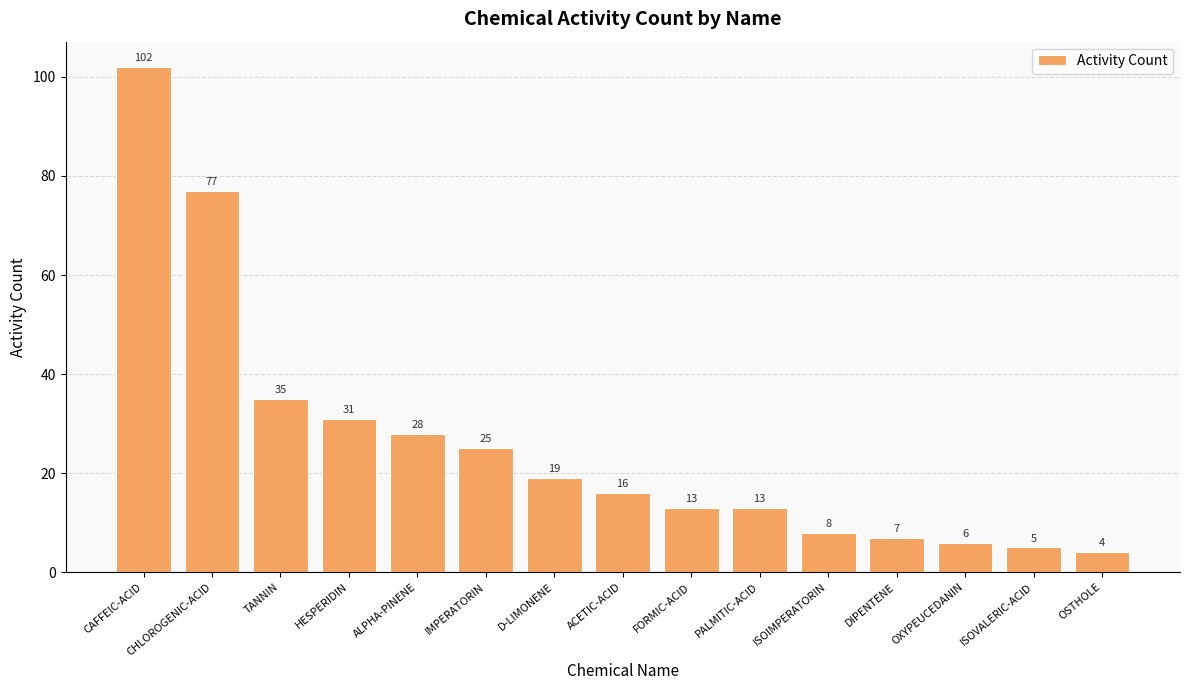

What is the sum of all values?

389